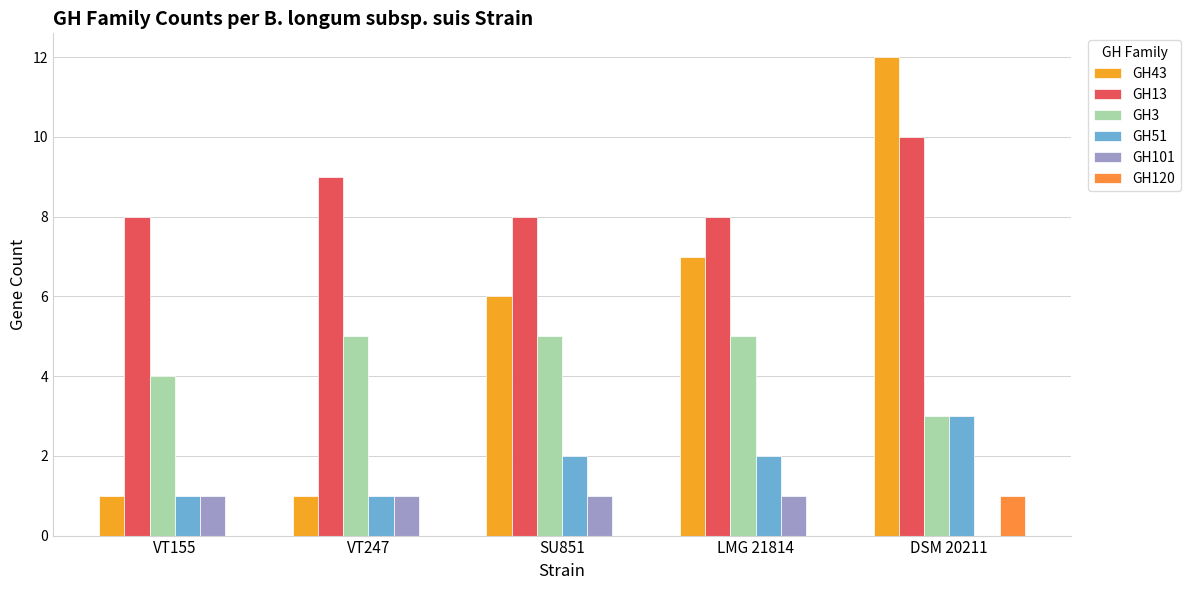

How many positive values does the GH101 series have?

4